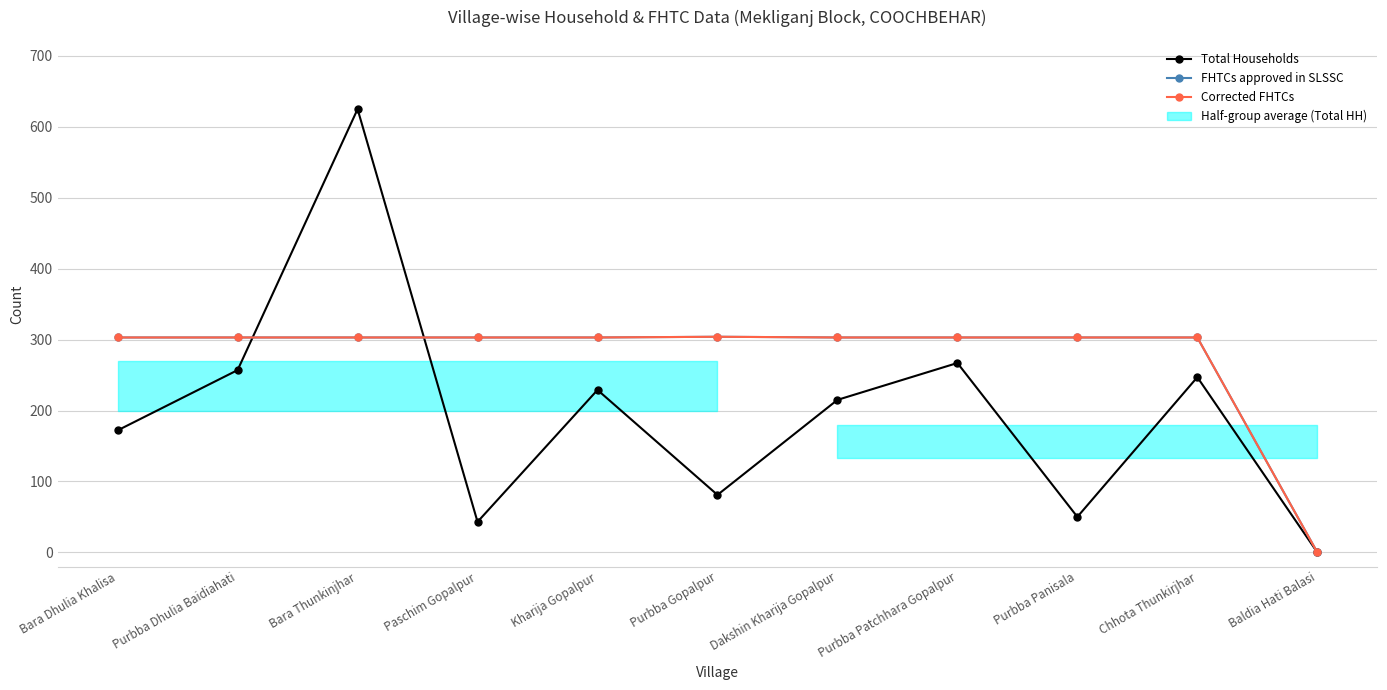

What is the approximate value of Corrected FHTCs at Purbba Gopalpur?

304